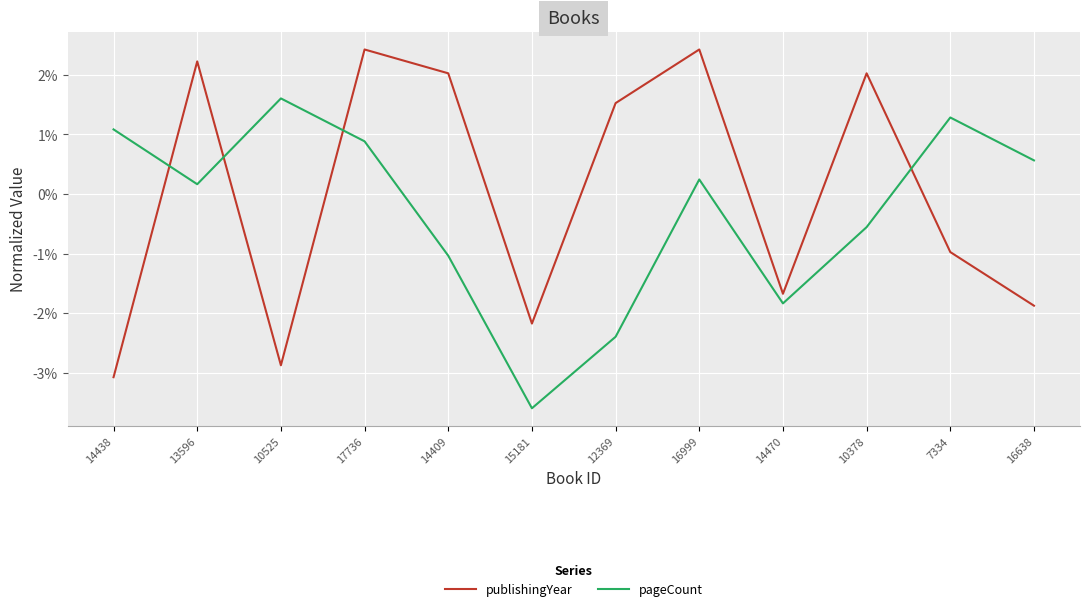

Rank the series by their average value, from highest to lowest.

publishingYear, pageCount